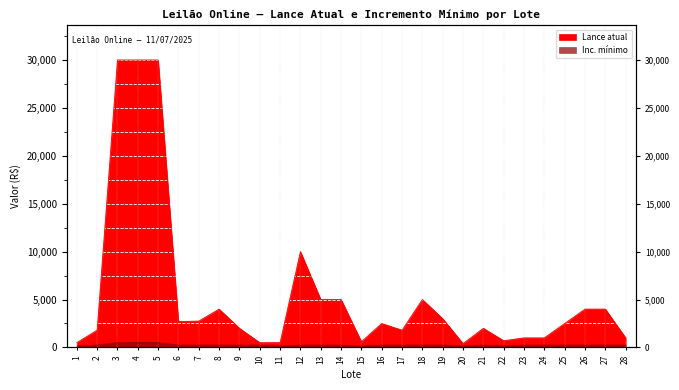

What is the sum of the Lance atual values at 14 and 7?

7750